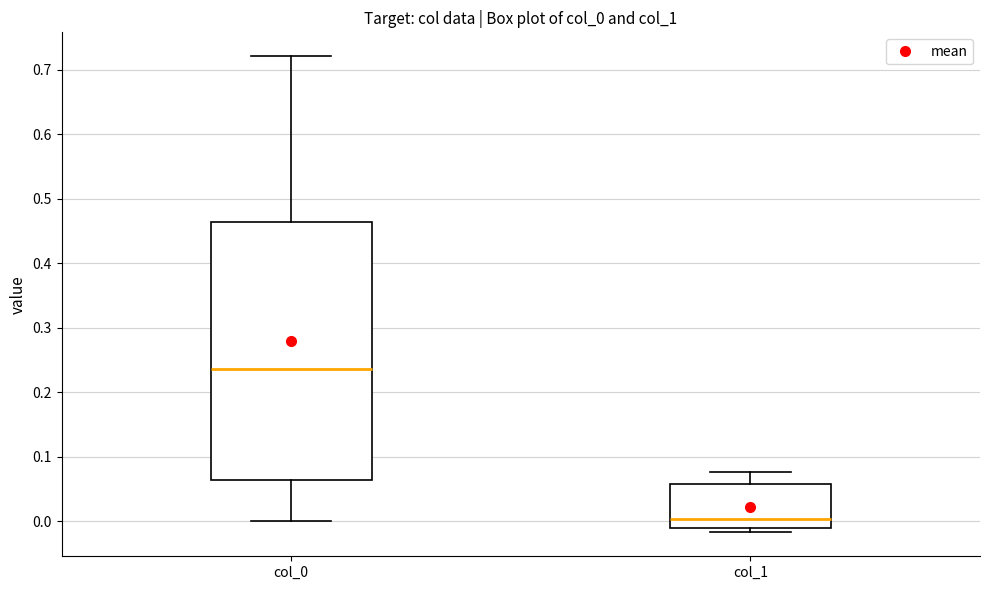

Reading left to right, transcribe this box plot: for each box, give where its median line is, the range the box spans, and where its two whiskers end, as read against the y-axis. The values are not printed on the chart, so give them approximately, as read against the axis.

col_0: median 0.24, box 0.06 to 0.46, whiskers 0.00 to 0.72
col_1: median 0.00, box -0.01 to 0.06, whiskers -0.02 to 0.08